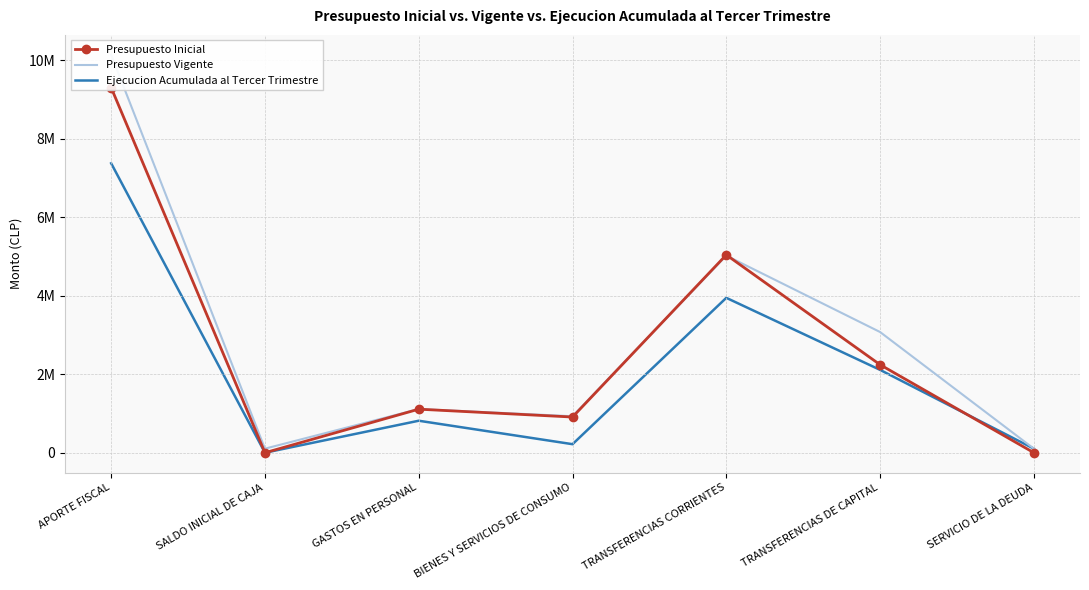

What is the average value of the Ejecucion Acumulada al Tercer Trimestre series?

2080064